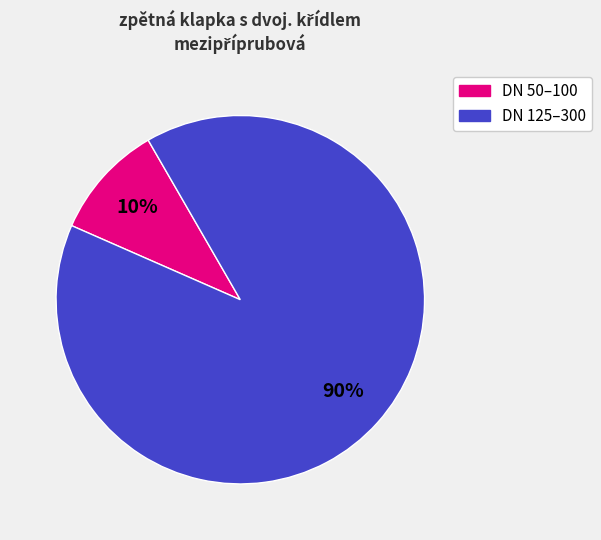

Does any single category account for the majority?

Yes